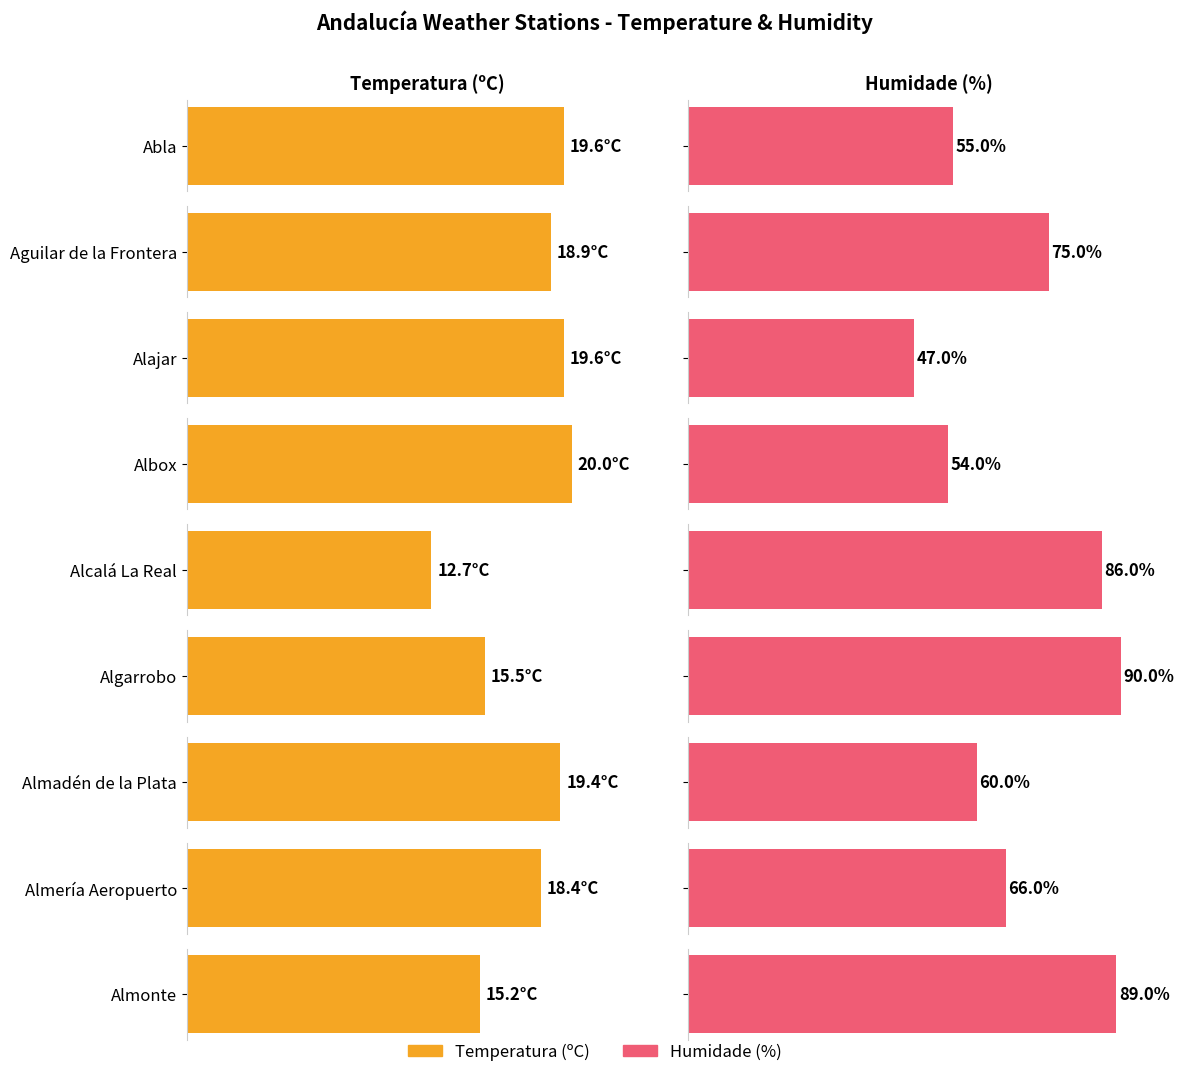

At which label does Humidade (%) reach its minimum?

Alajar